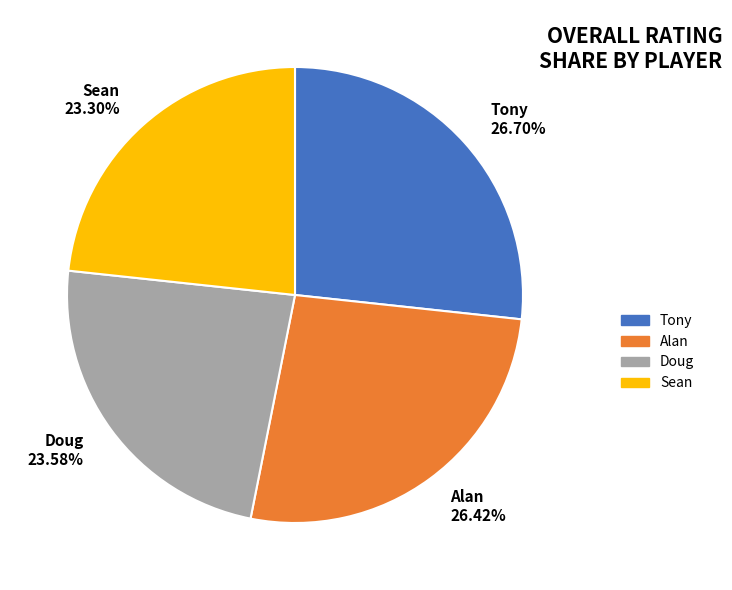

What is the ratio of the value at Alan to the value at Sean?

1.1